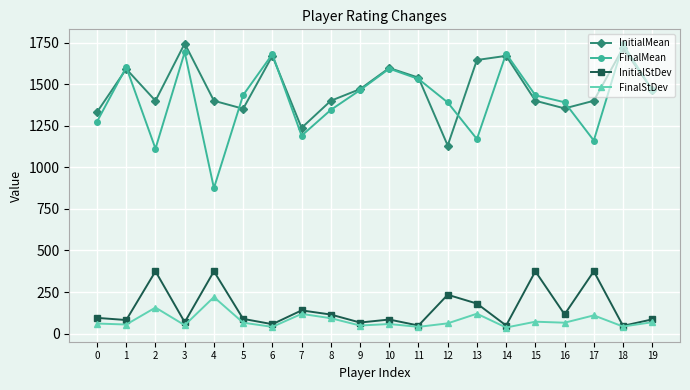

Which series changed the most between 13 and 16?

InitialMean